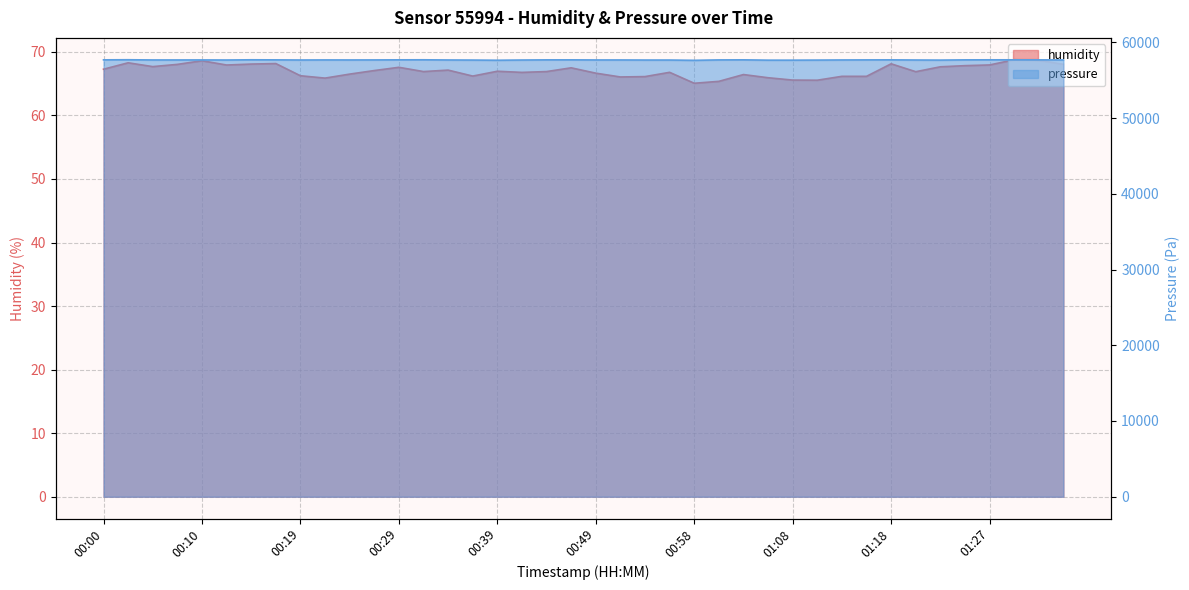

The value of pressure at 00:44 is 57676.2. True or false?

True